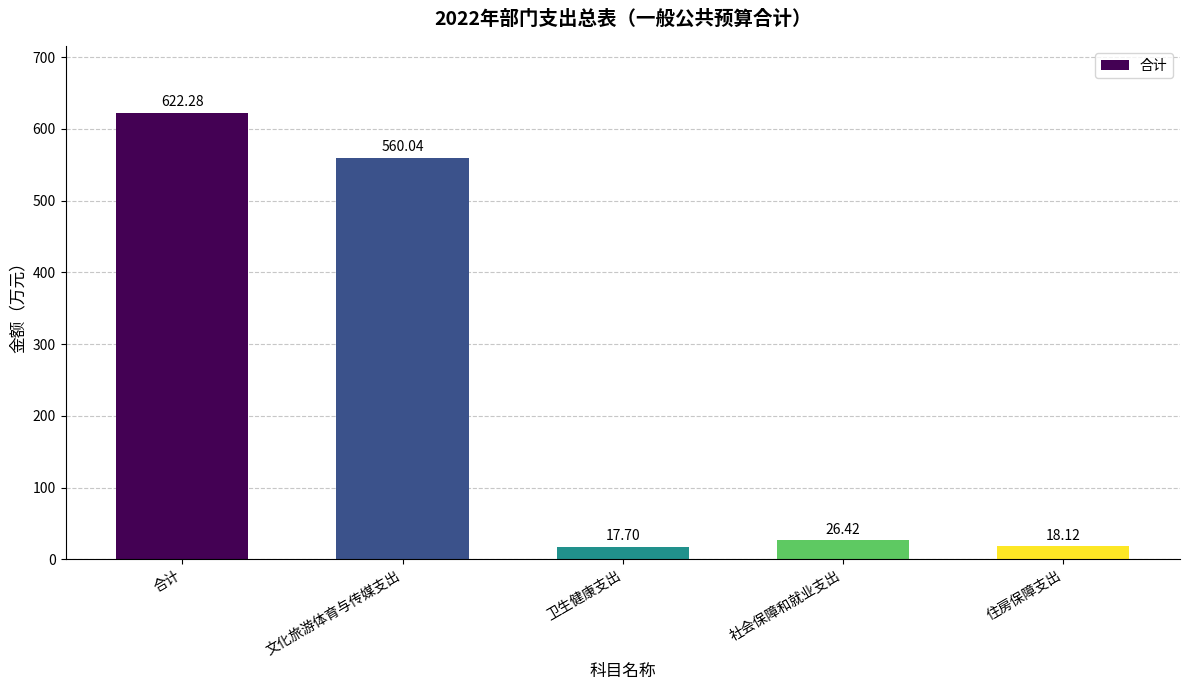

Rank the categories by value from highest to lowest.

合计, 文化旅游体育与传媒支出, 社会保障和就业支出, 住房保障支出, 卫生健康支出